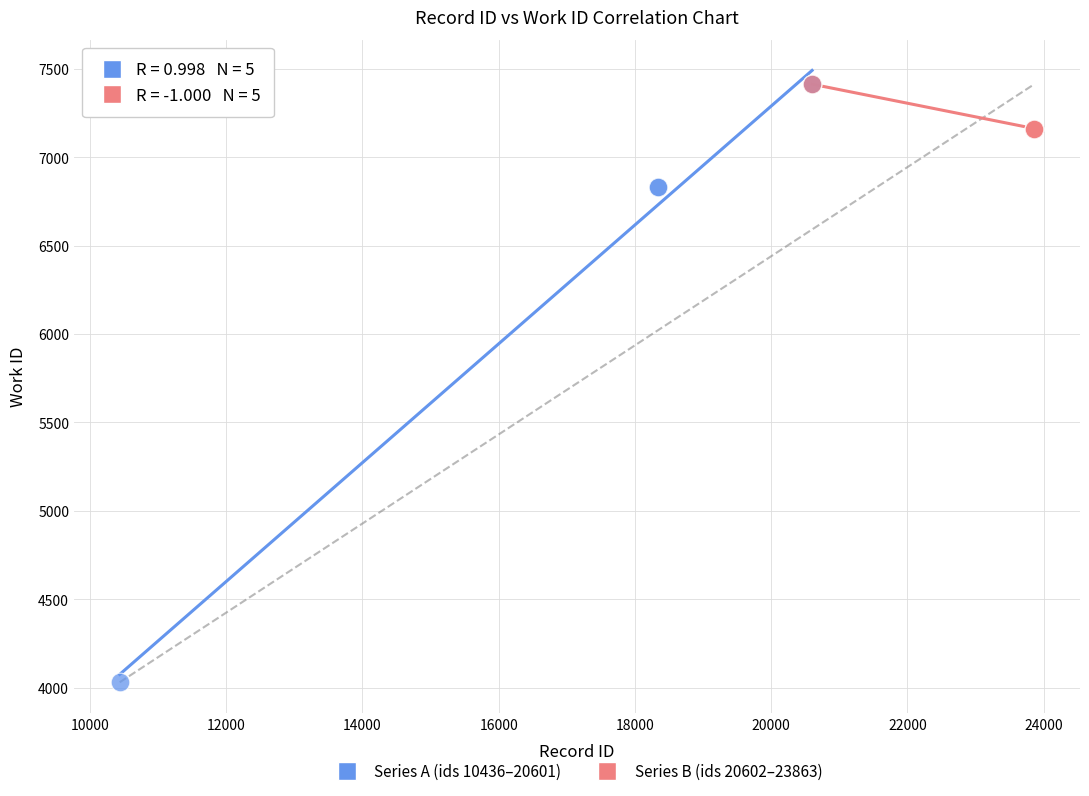

Which series has the widest spread of Y values?

Series A (ids 10436–20601)